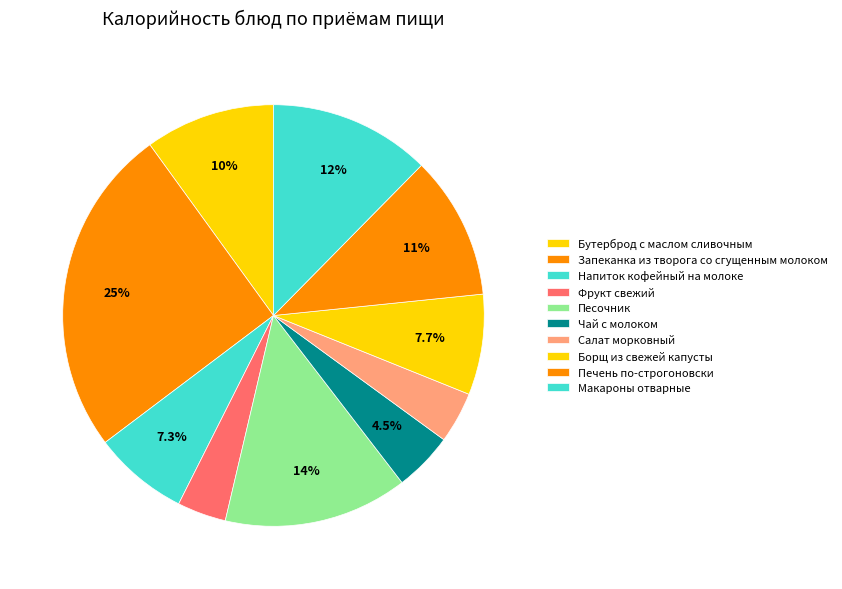

To the nearest percent, what is the difference between the Напиток кофейный на молоке and Макароны отварные slice percentages?

5%